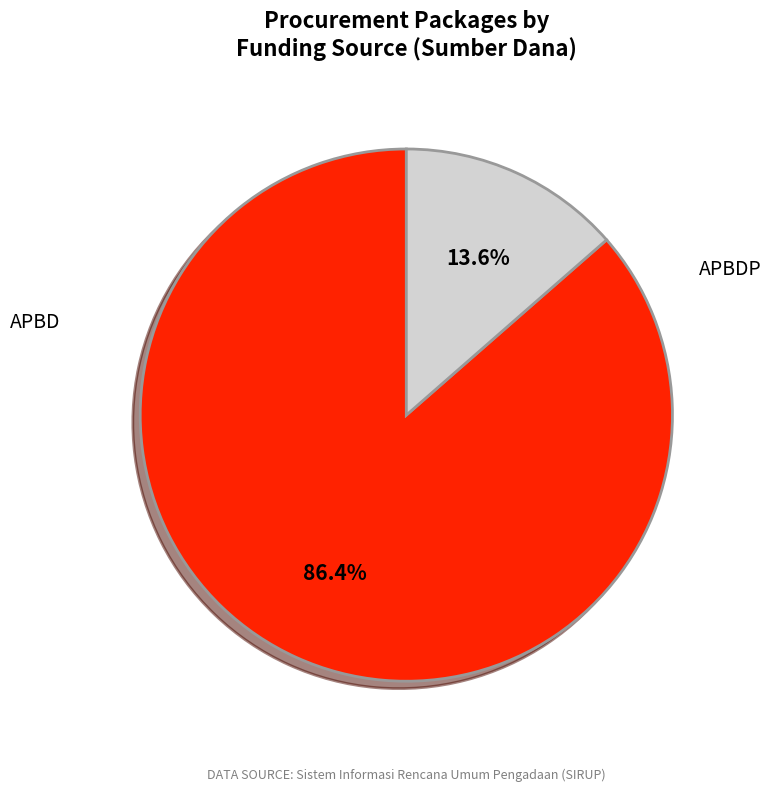

Which slice represents more than half of the pie?

APBD